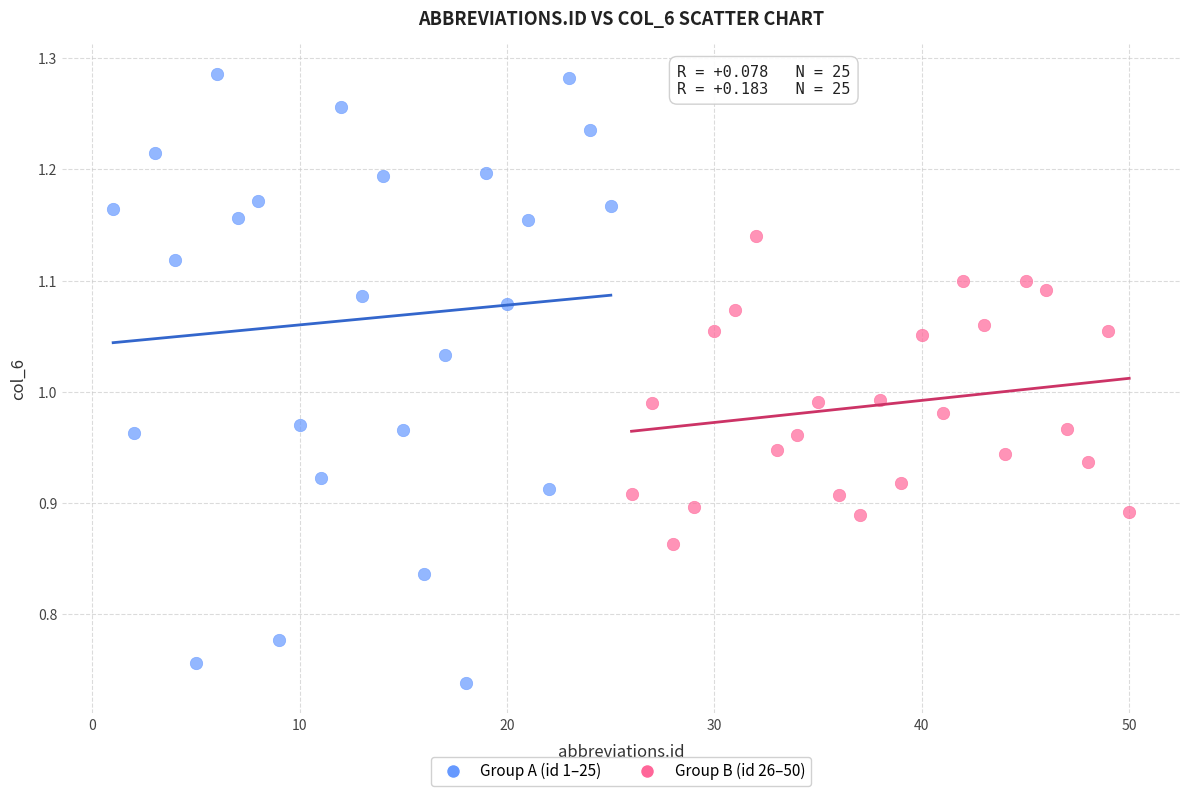

Which series reaches the minimum Y coordinate?

Group A (id 1–25)